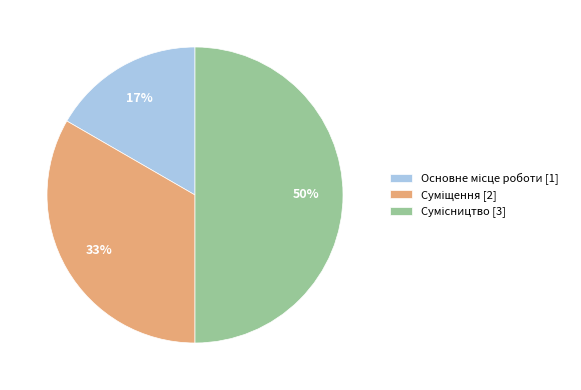

Count the number of slices in the pie.

3